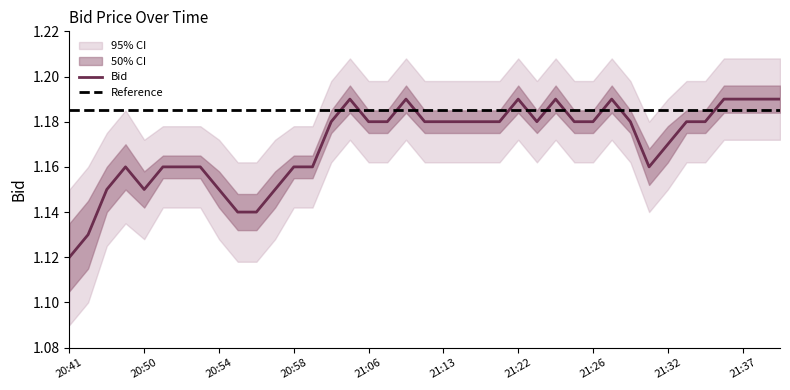

Is the value of Bid_upper1 at 20:46 greater than the value of Bid_lower1 at 21:32?

No